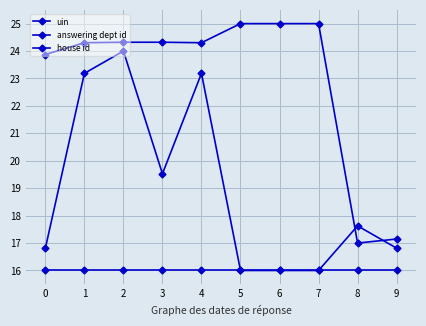

Count the number of data series in this chart.

3